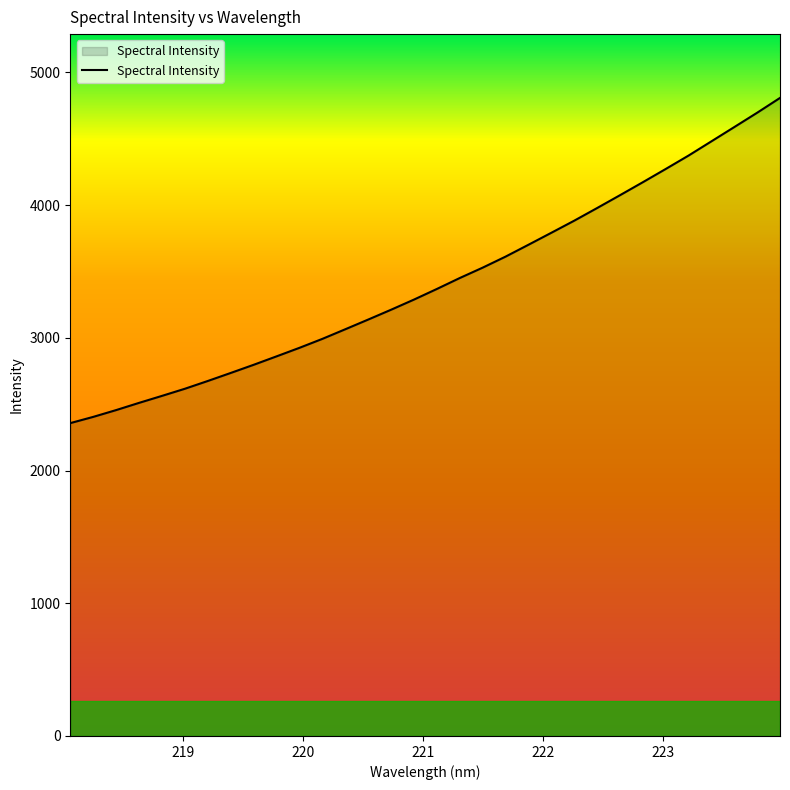

What is the minimum value shown in the chart?

2357.1